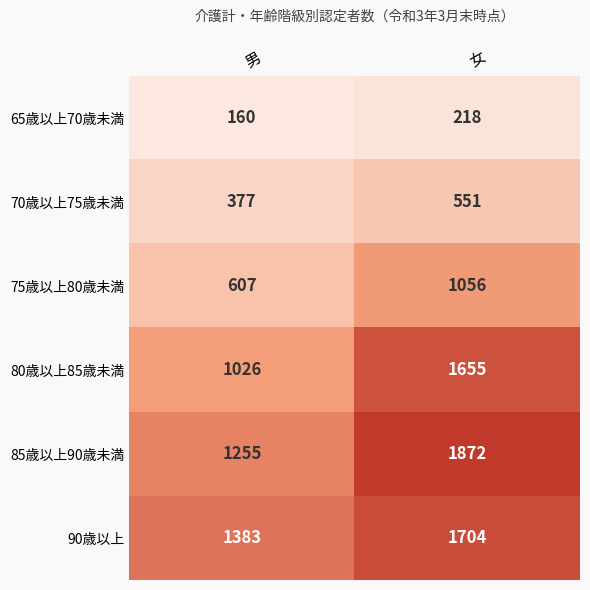

List the series in order of their peak value, highest first.

85歳以上90歳未満, 90歳以上, 80歳以上85歳未満, 75歳以上80歳未満, 70歳以上75歳未満, 65歳以上70歳未満